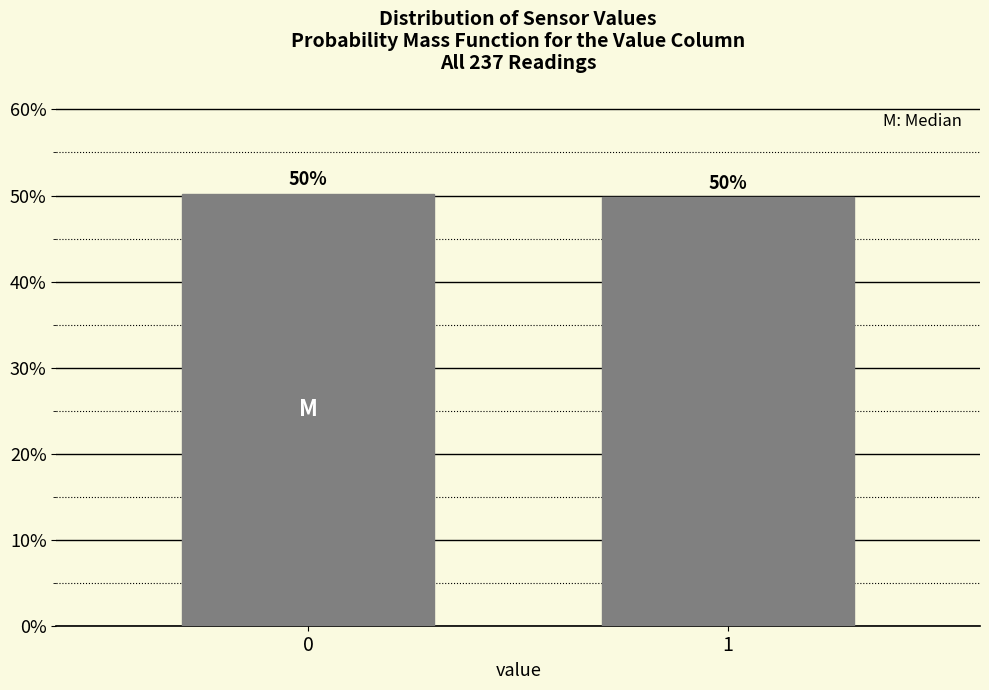

True or false: the data shows 82.5 at 1.

False